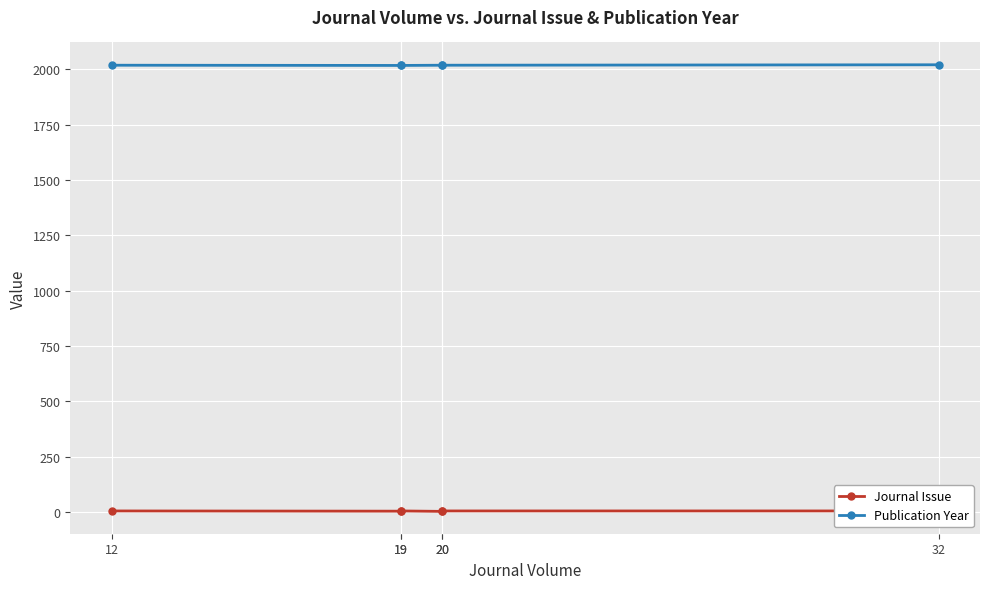

True or false: Publication Year and Journal Issue cross at least once.

False